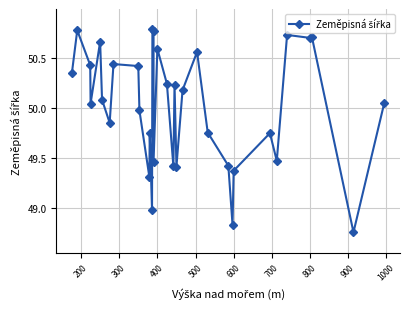

Count the number of values greater than 50.

19